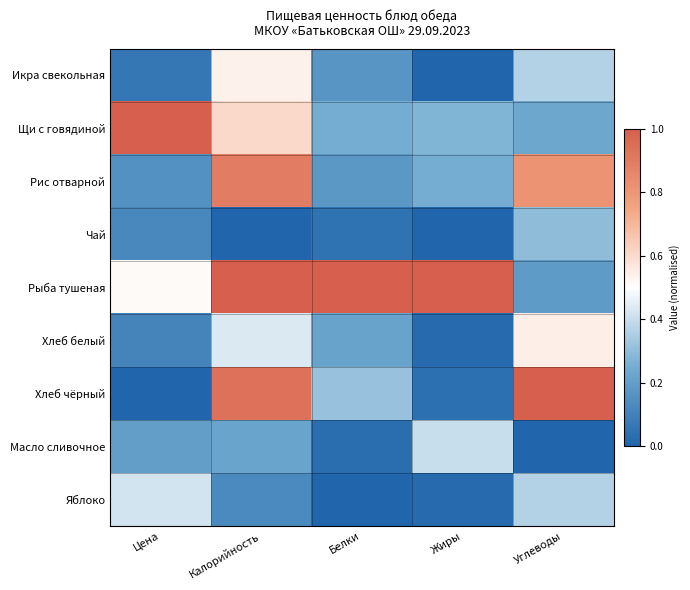

List the series in order of their peak value, lowest first.

Чай, Масло сливочное, Яблоко, Икра свекольная, Хлеб белый, Рис отварной, Щи с говядиной, Рыба тушеная, Хлеб чёрный